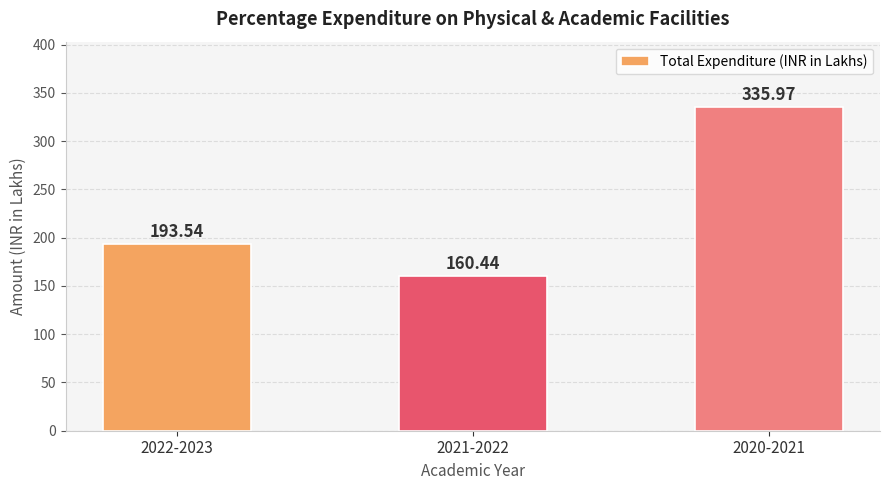

Read the value at 2022-2023.

193.5